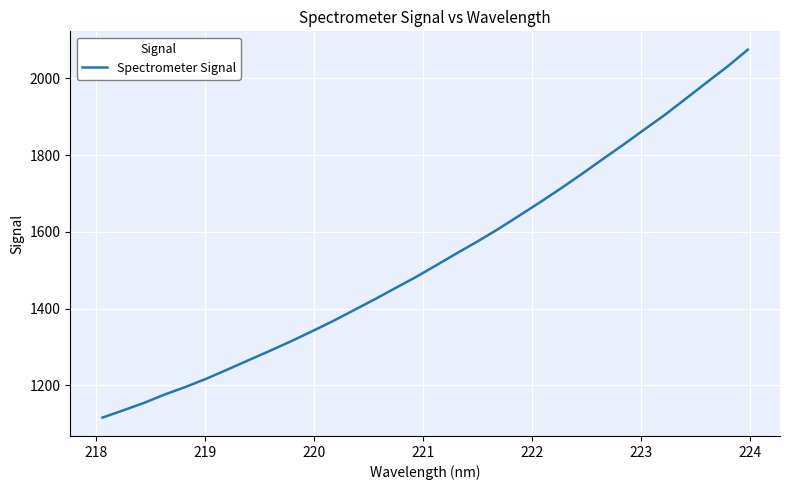

What is the minimum value shown in the chart?

1115.8